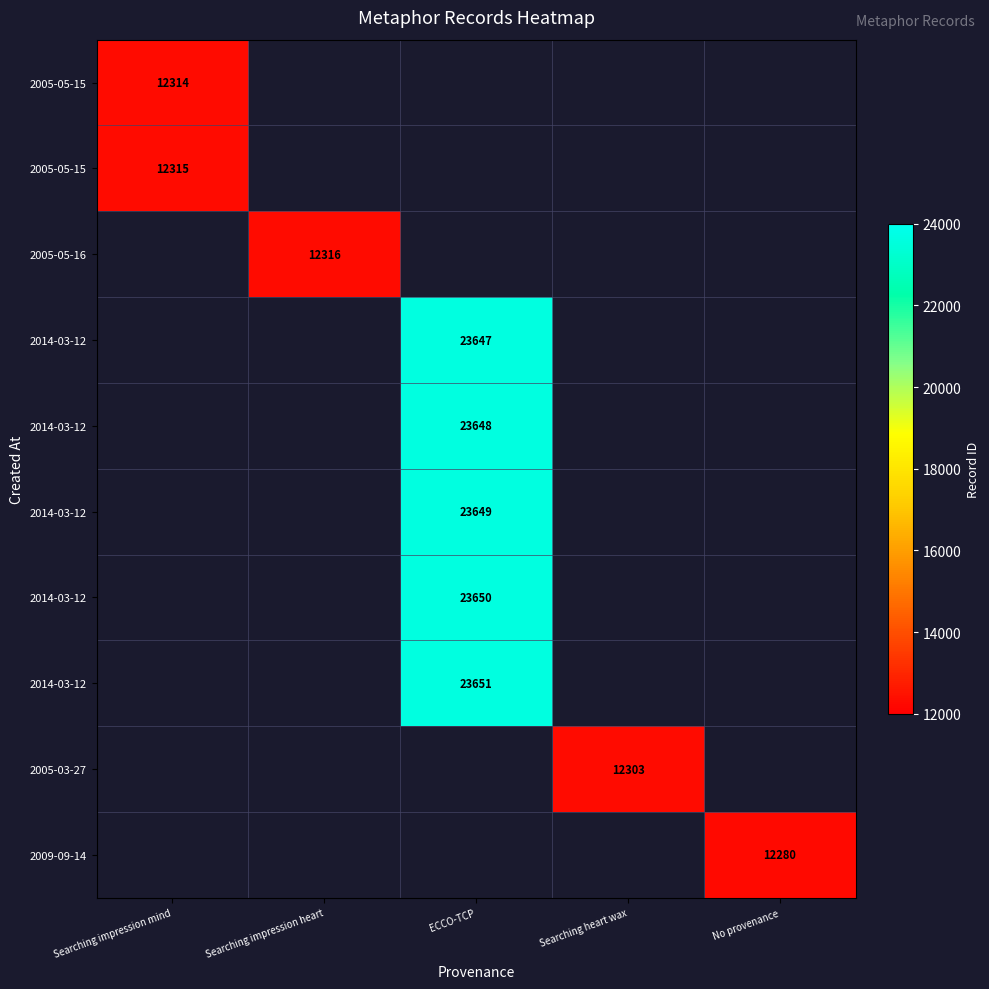

Which category has the highest value across all series?

ECCO-TCP